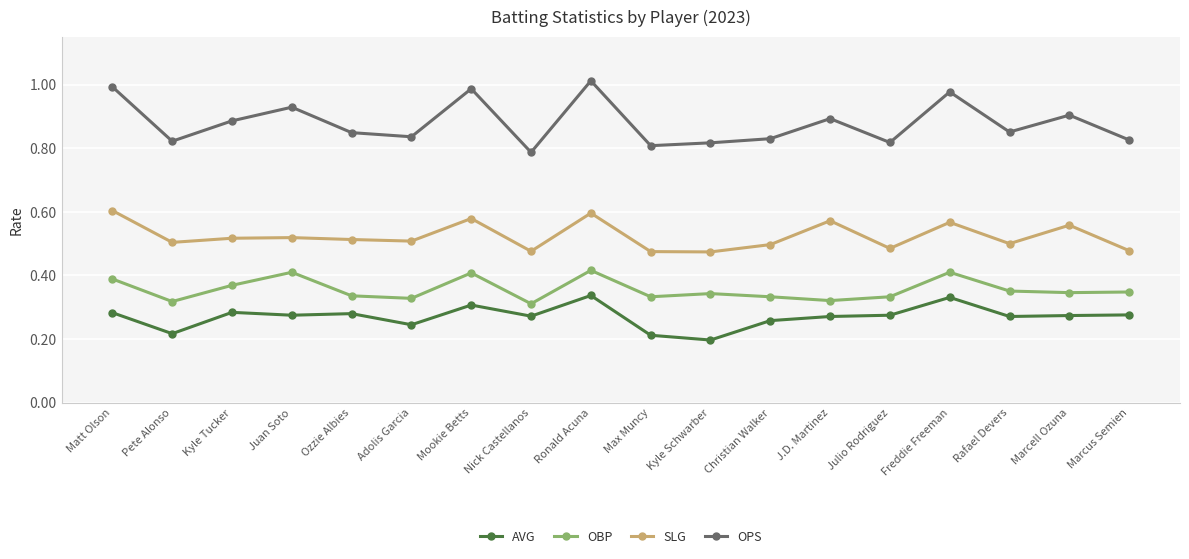

At which category does OBP reach its first local peak?

Juan Soto